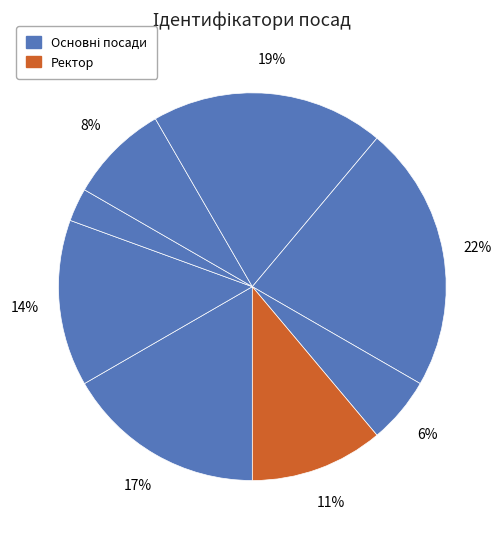

Count the number of slices in the pie.

8